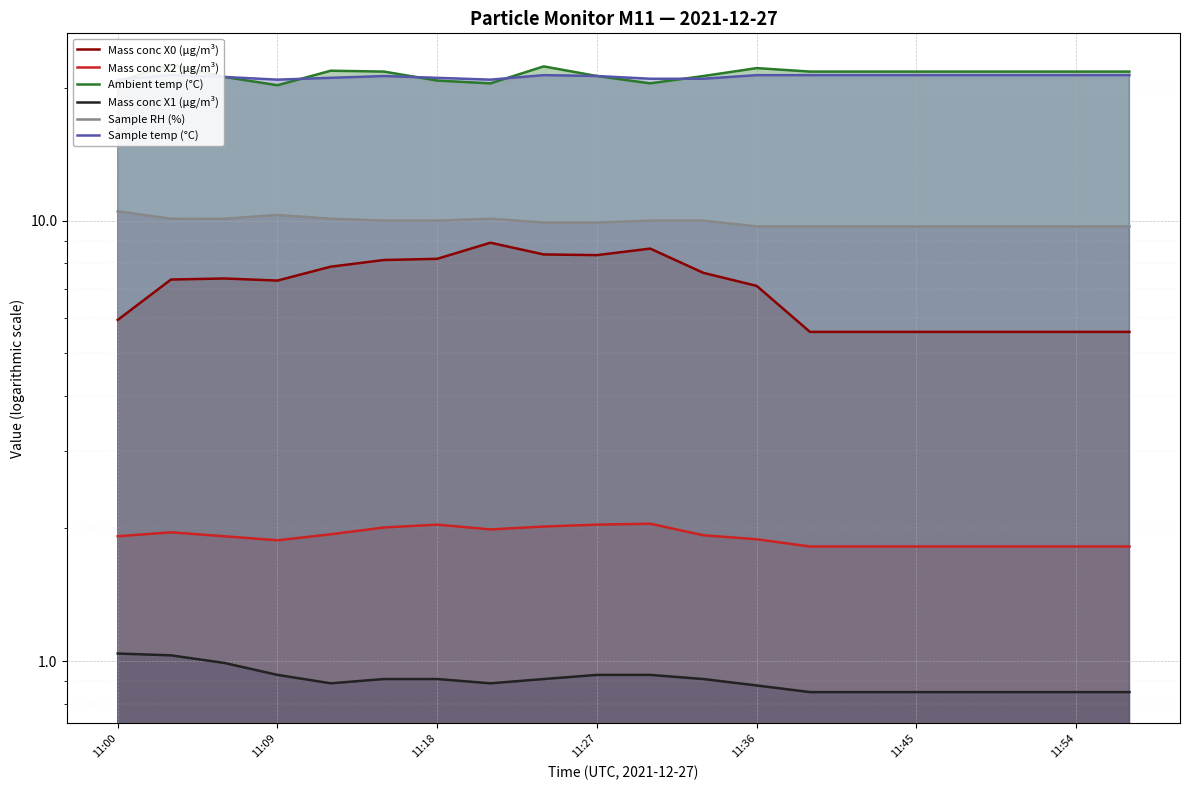

What are all the series names shown in the legend?

Mass conc X0 (μg/m³), Mass conc X2 (μg/m³), Ambient temp (°C), Mass conc X1 (μg/m³), Sample RH (%), Sample temp (°C)